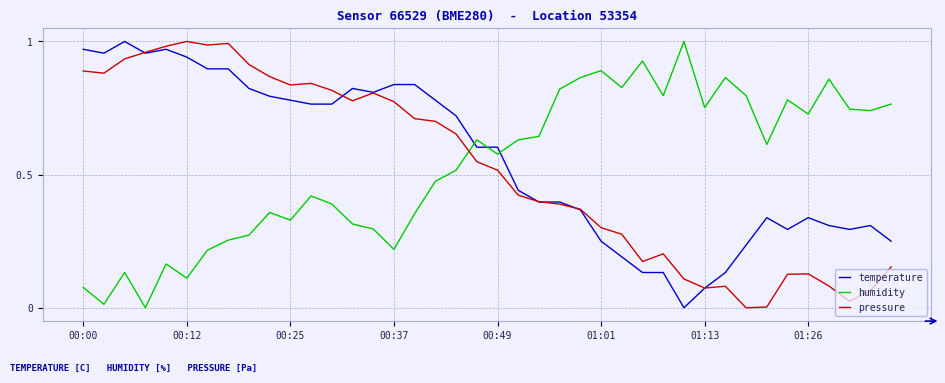

After their last crossing, which series has the higher values: humidity or pressure?

humidity